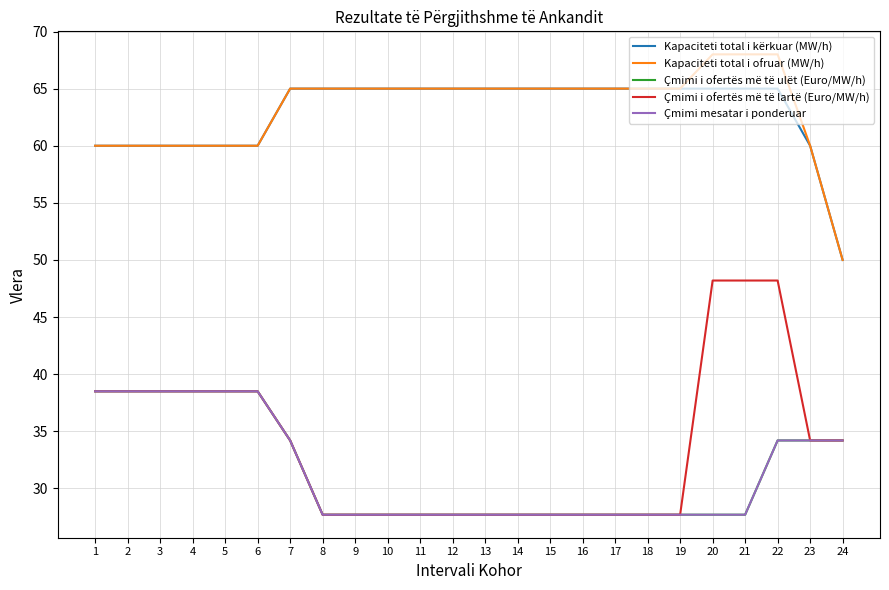

What is the maximum value shown in the chart?

68.0